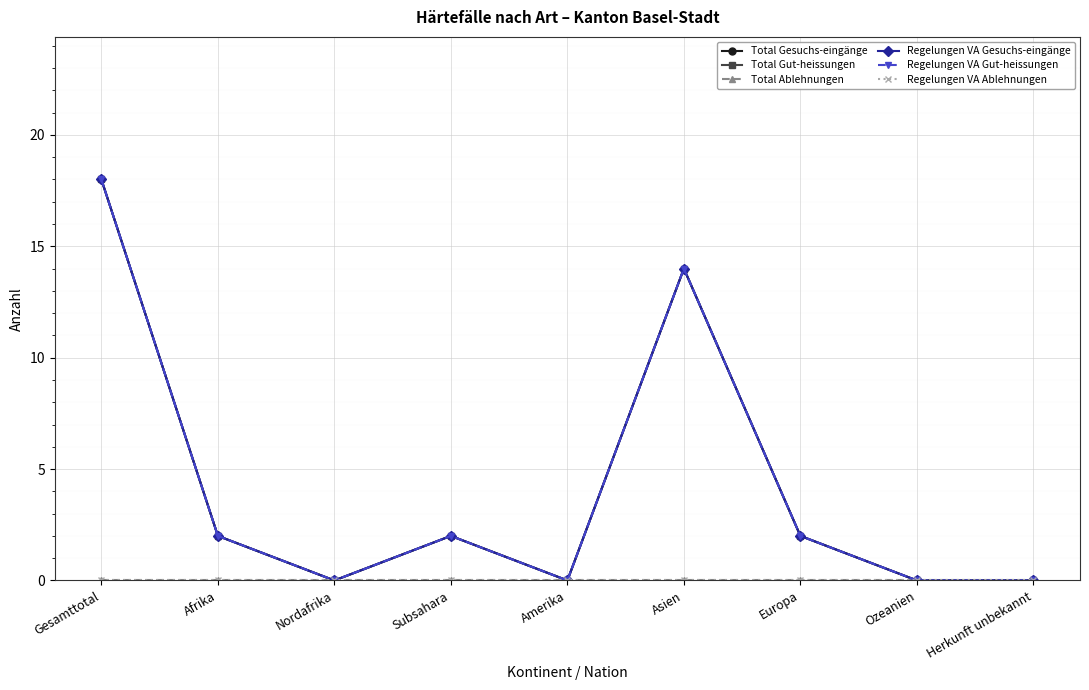

Does the chart have visible grid lines?

Yes